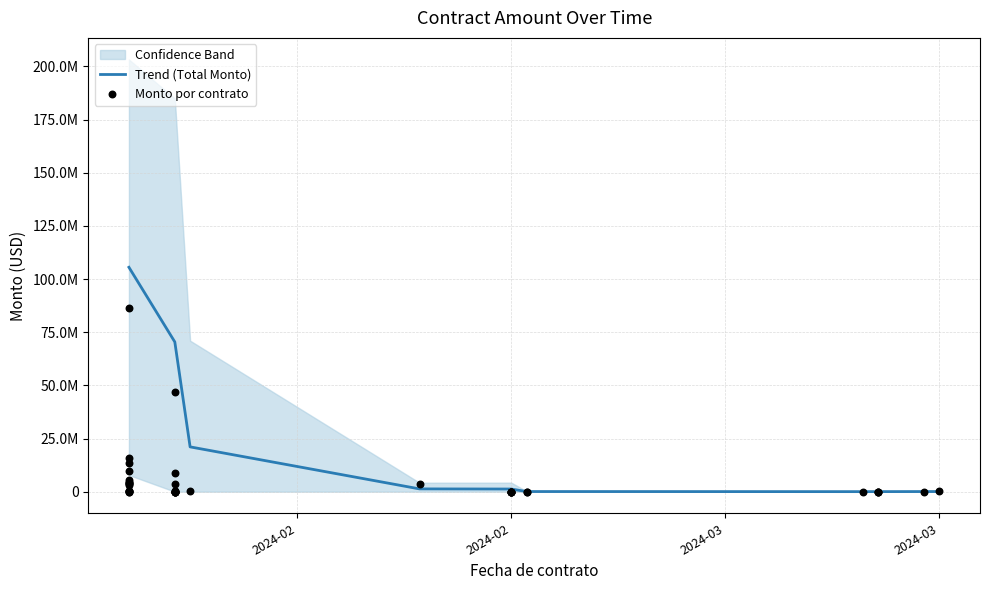

What is the change in value from 2024-01-29 to 2024-01-26?

+344500.0